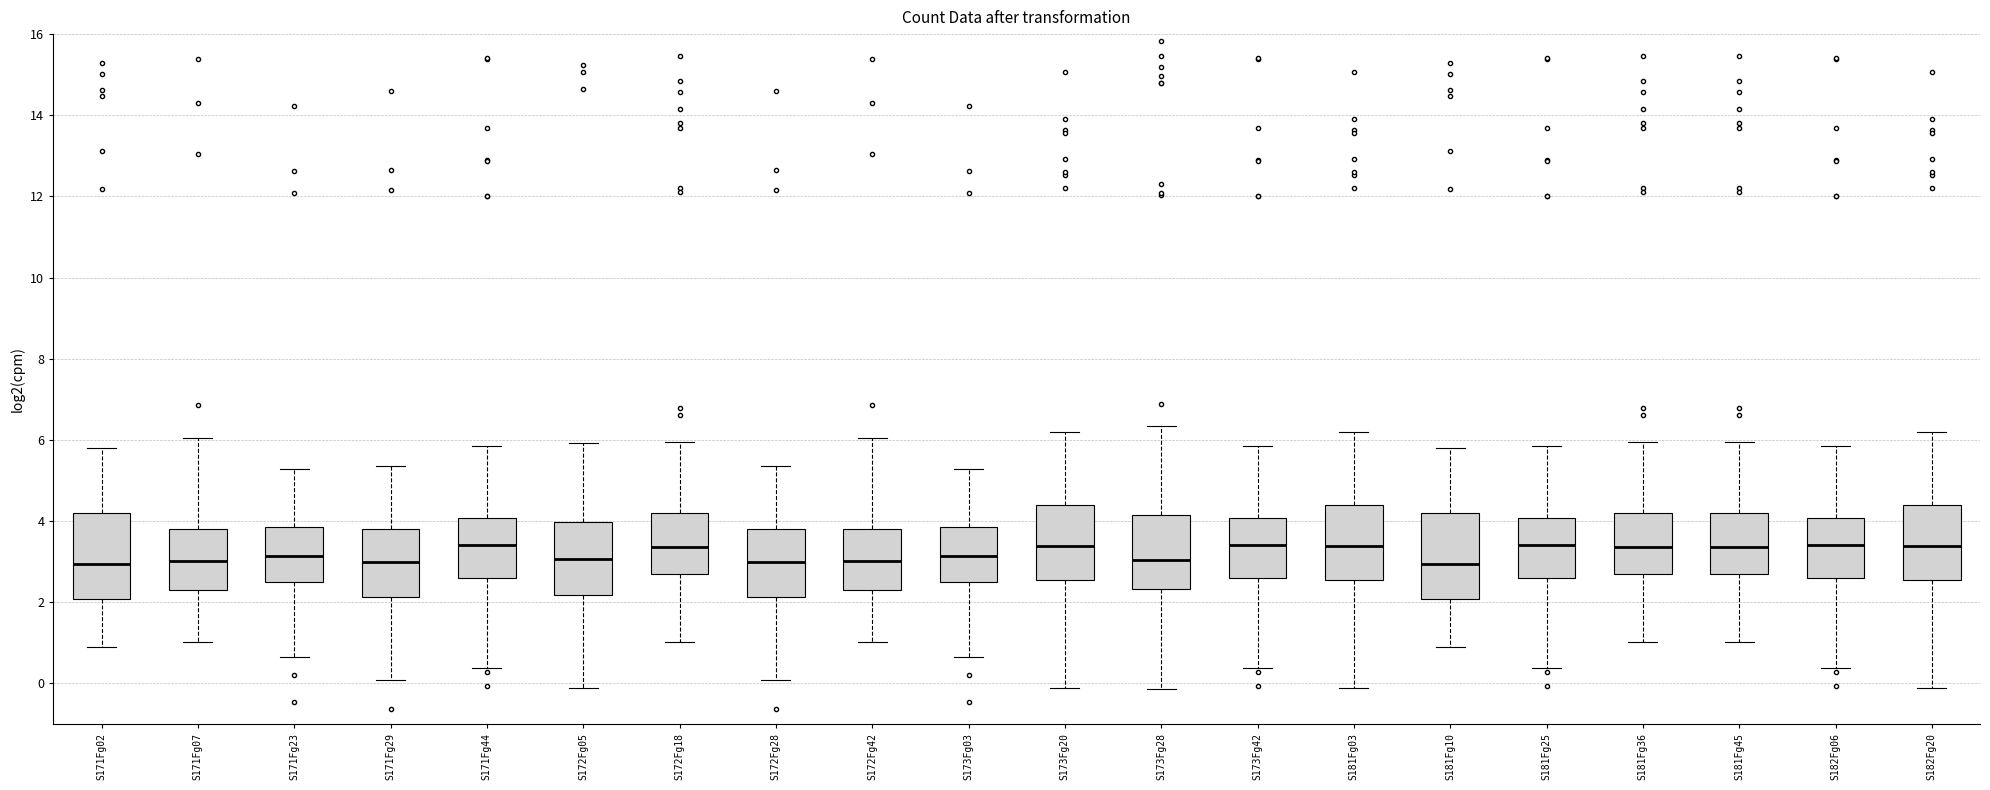

Where does the lower whisker of the box for S173Fg03 end on the y-axis? The values are not printed on the chart, so give them approximately, as read against the axis.

0.6